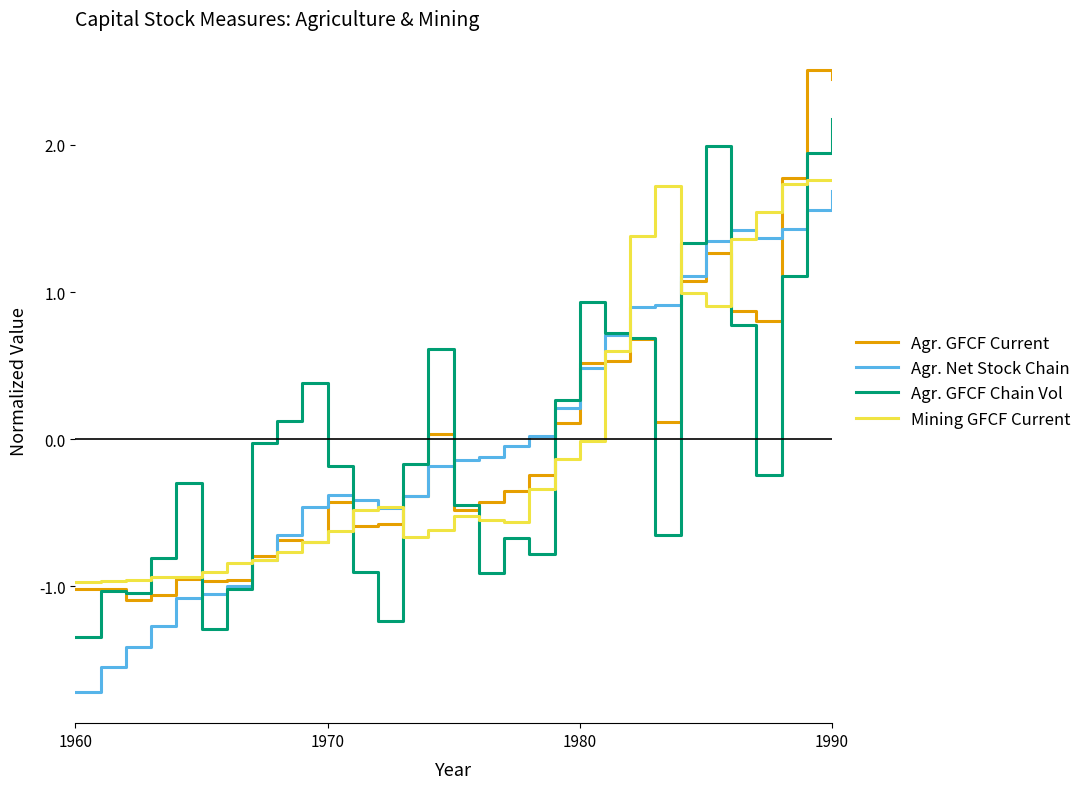

What is the minimum value shown in the chart?

-1.7